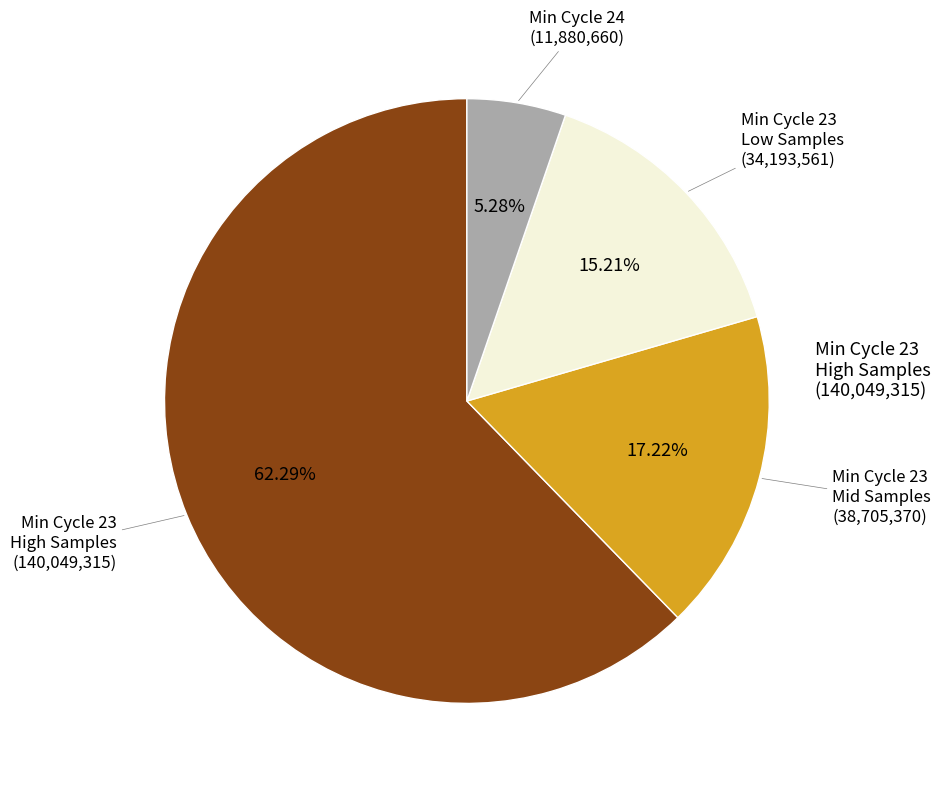

Does any single category account for the majority?

Yes